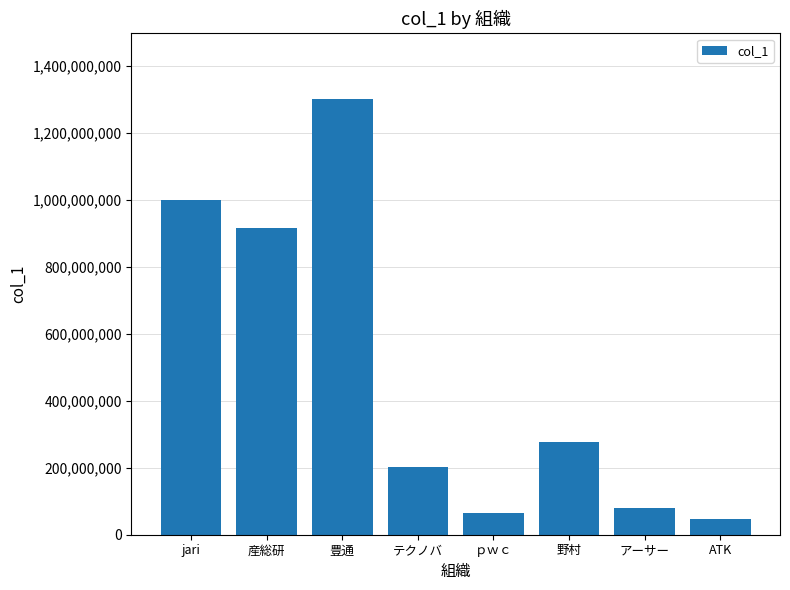

Reading left to right, transcribe all the data shown in this chart.

999474532	917380527	1301975016	203045467	63715575	277579170	80427096	47583562